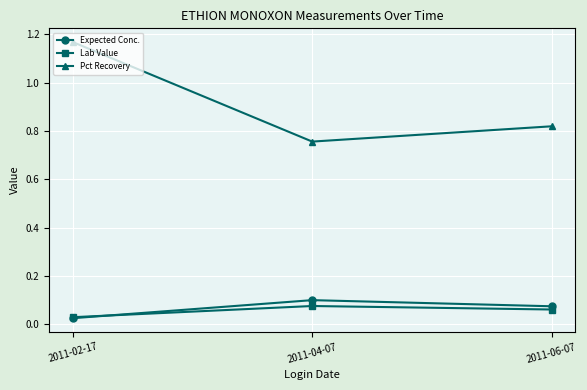

True or false: Pct Recovery has a value of 0.4 at 2011-04-07.

False